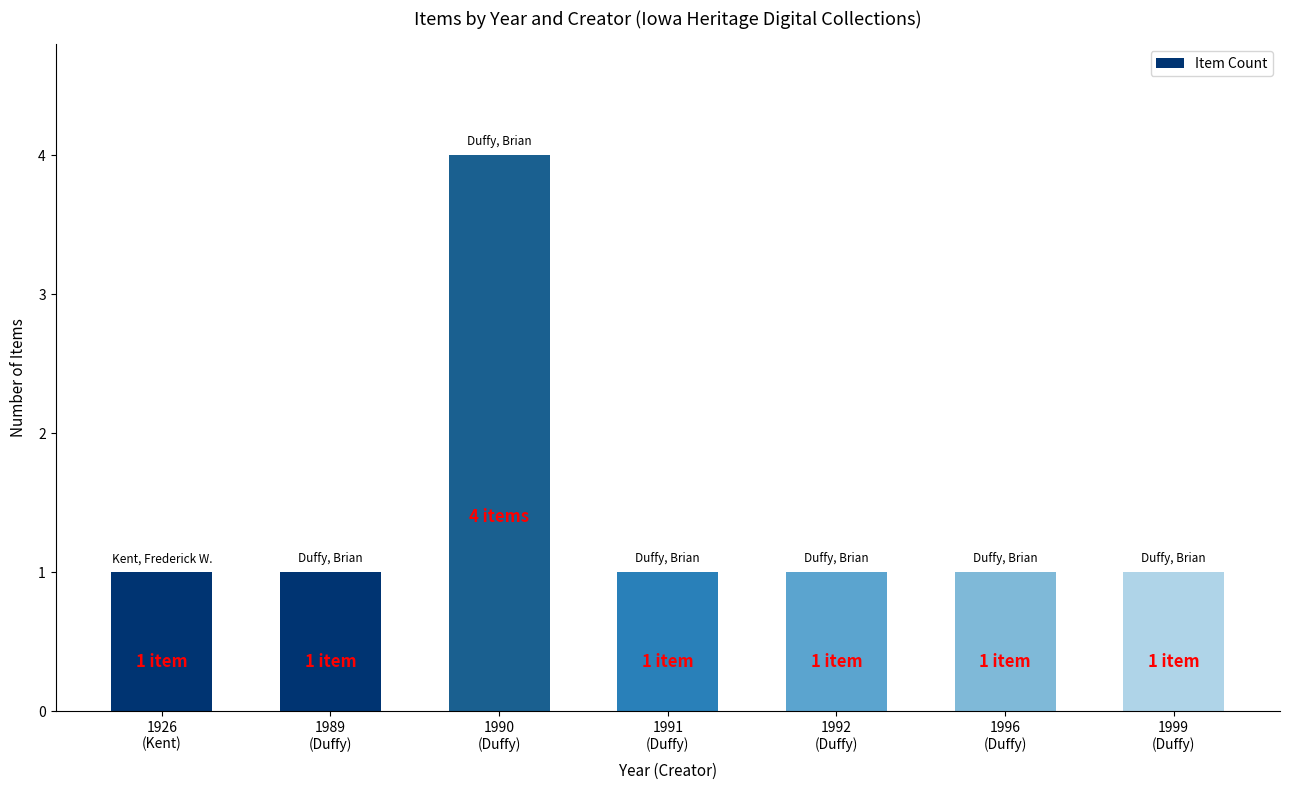

Are the bars horizontal?

No